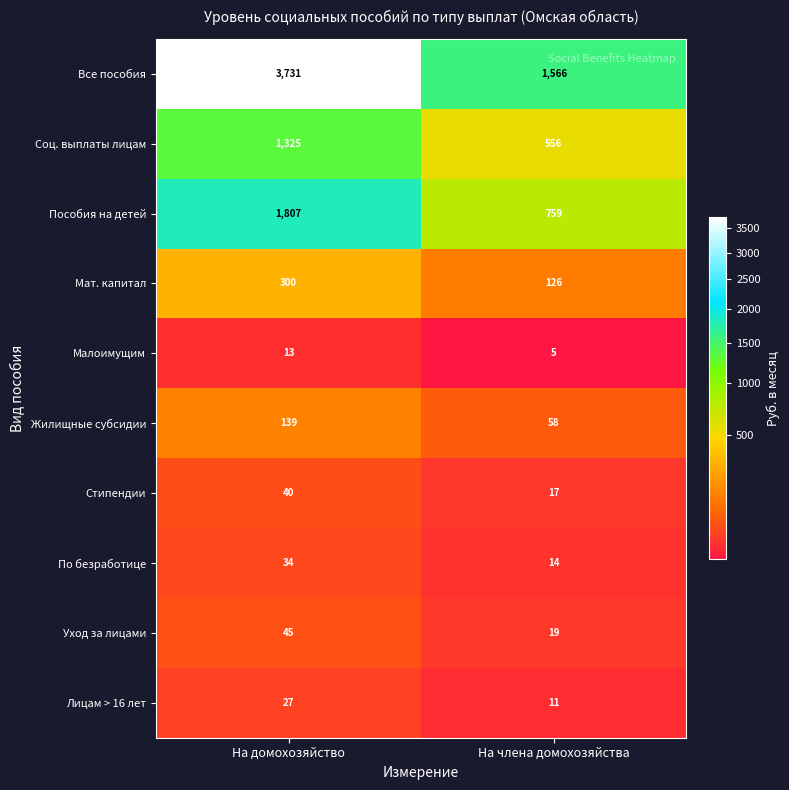

Which series has the largest total across all categories?

Все пособия